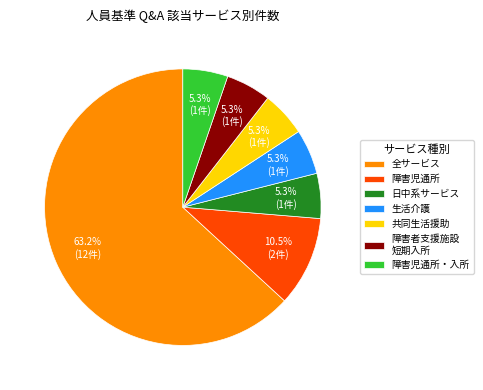

Which category has the biggest portion of the pie?

全サービス